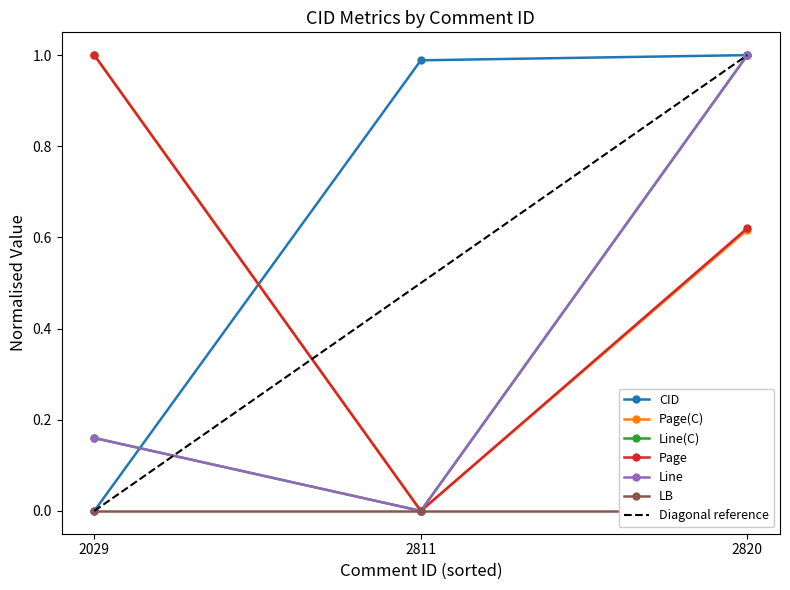

Between 2811 and 2029, which is larger?

2811